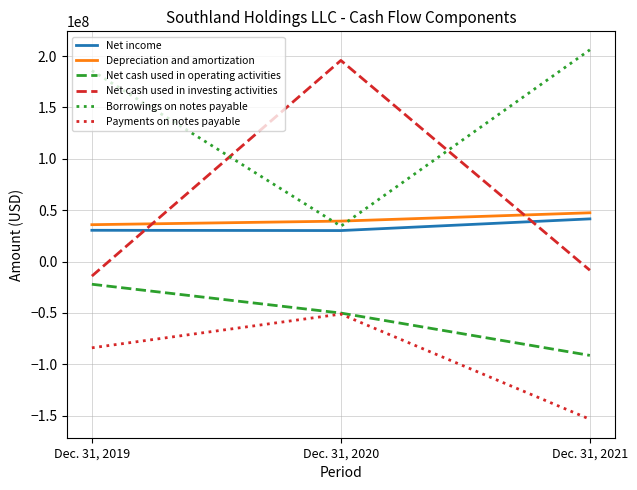

What is the average value of the Net cash used in investing activities series?

57712667